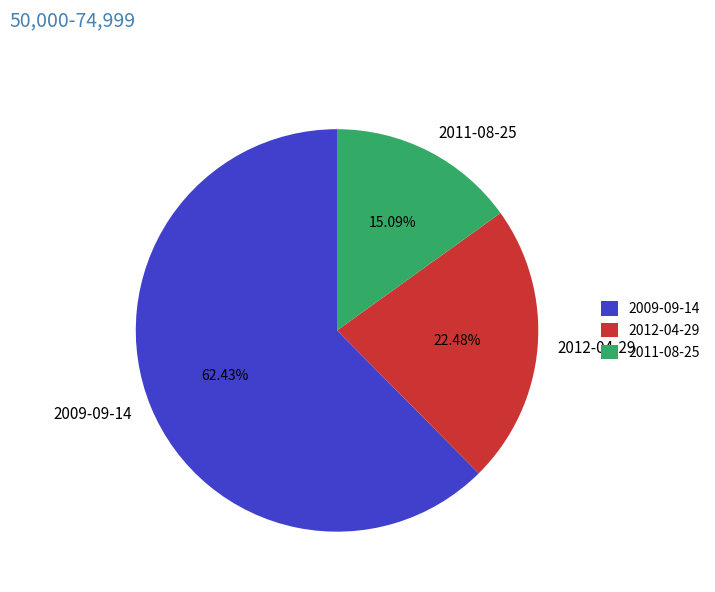

Rank the categories by value from lowest to highest.

2011-08-25, 2012-04-29, 2009-09-14